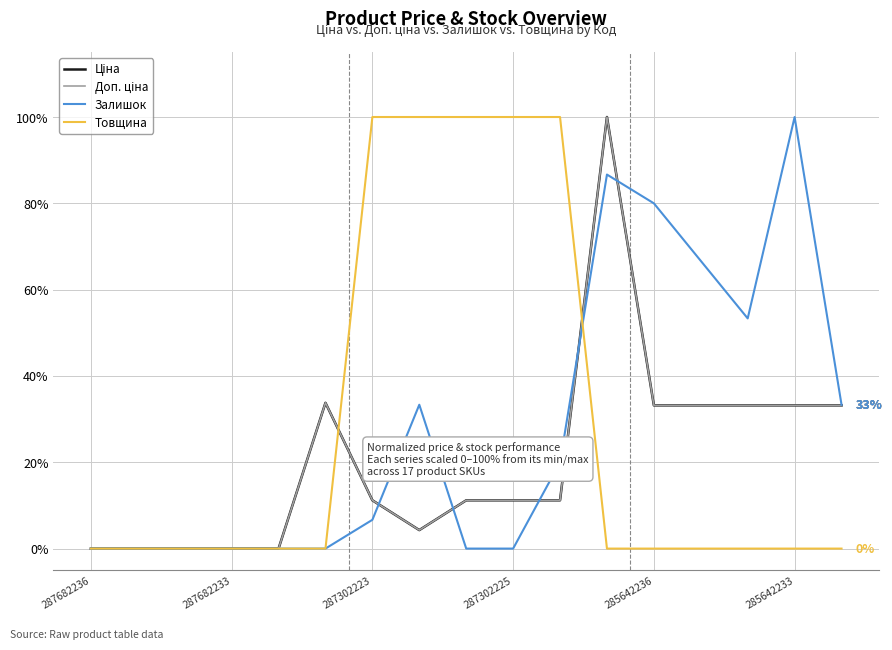

True or false: Доп. ціна and Ціна intersect in this chart.

False